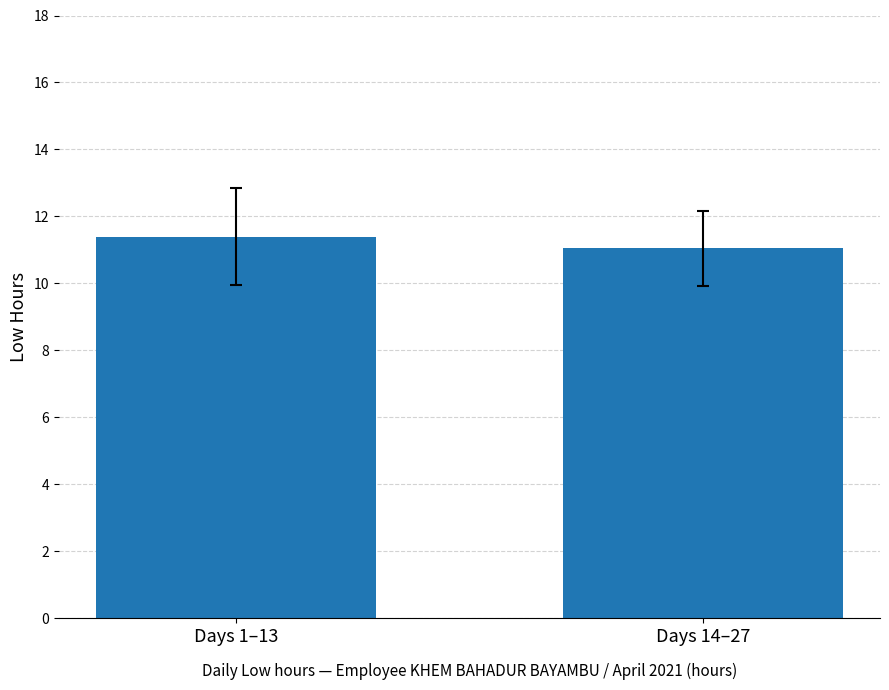

What is the change in value from Days 1–13 to Days 14–27?

-0.3